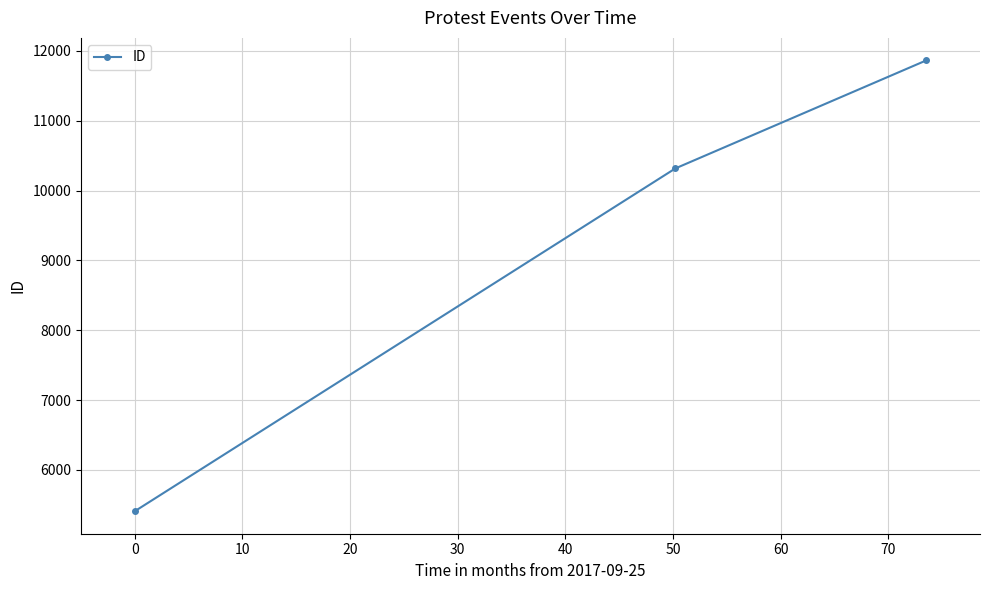

What is the difference between the maximum and second lowest values?

1546